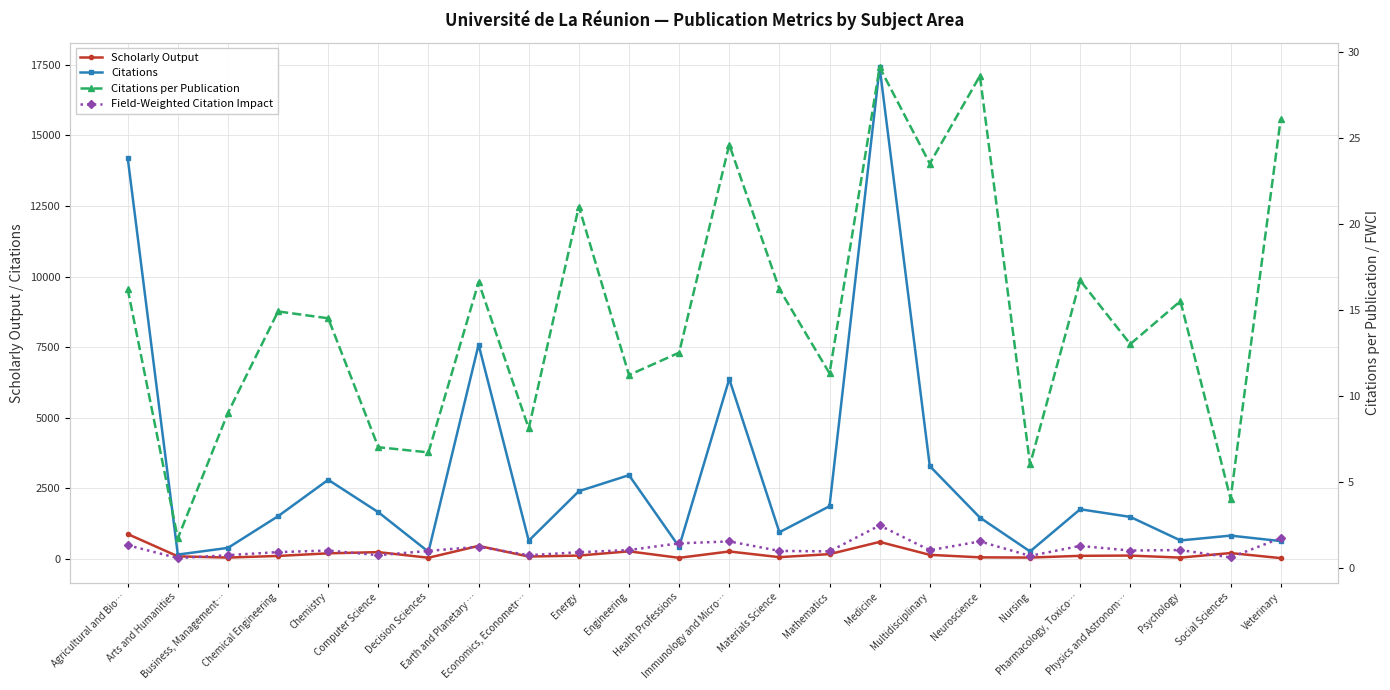

List the labels in order of Field-Weighted Citation Impact value, largest first.

Medicine, Veterinary, Immunology and Micro…, Neuroscience, Health Professions, Agricultural and Bio…, Pharmacology, Toxico…, Earth and Planetary …, Engineering, Psychology, Multidisciplinary, Chemistry, Physics and Astronom…, Decision Sciences, Materials Science, Mathematics, Chemical Engineering, Energy, Business, Management…, Computer Science, Economics, Econometr…, Nursing, Social Sciences, Arts and Humanities